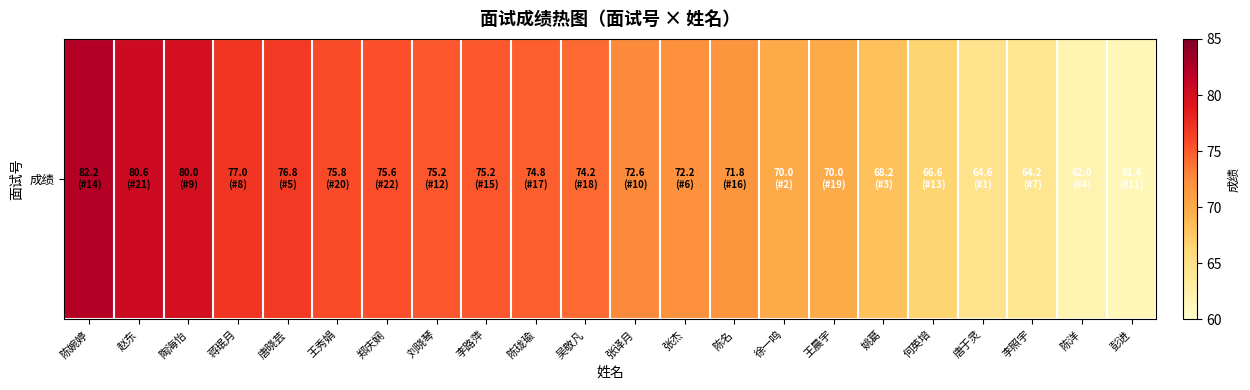

Reading right to left, list all the values displayed in this chart.

彭进=61.4	陈洋=62.0	李照宇=64.2	唐于灵=64.6	何英培=66.6	姚葛=68.2	王晨宇=70.0	徐一鸣=70.0	陈名=71.8	张杰=72.2	张译月=72.6	吴敬凡=74.2	陈珑瑜=74.8	李路萍=75.2	刘晓琴=75.2	郑庆娴=75.6	王秀娟=75.8	唐晓芸=76.8	蒋珉月=77.0	陶海怡=80.0	赵东=80.6	陈婉婷=82.2